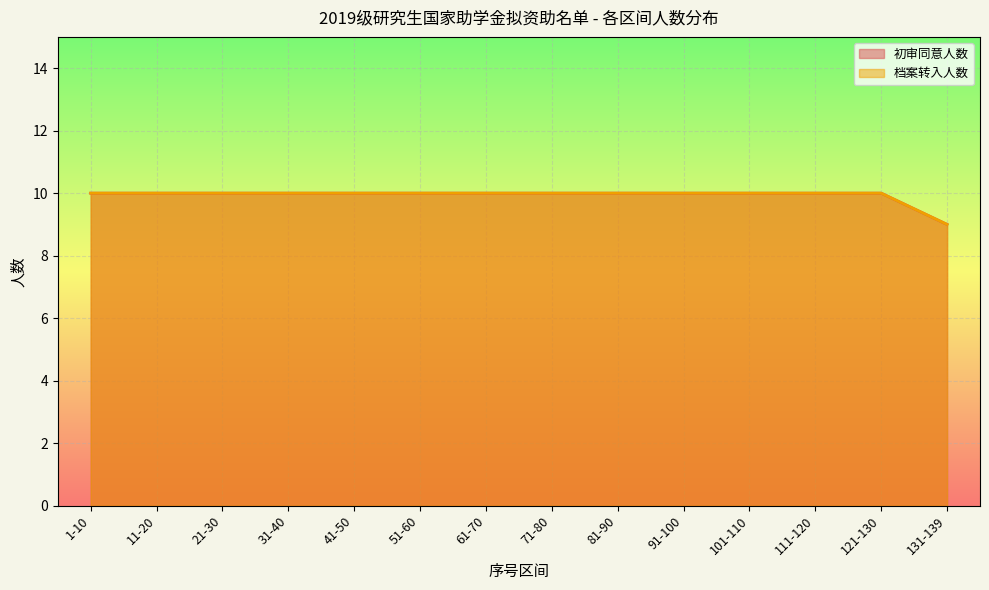

Is it true that 初审同意人数 equals 15 at 71-80?

False